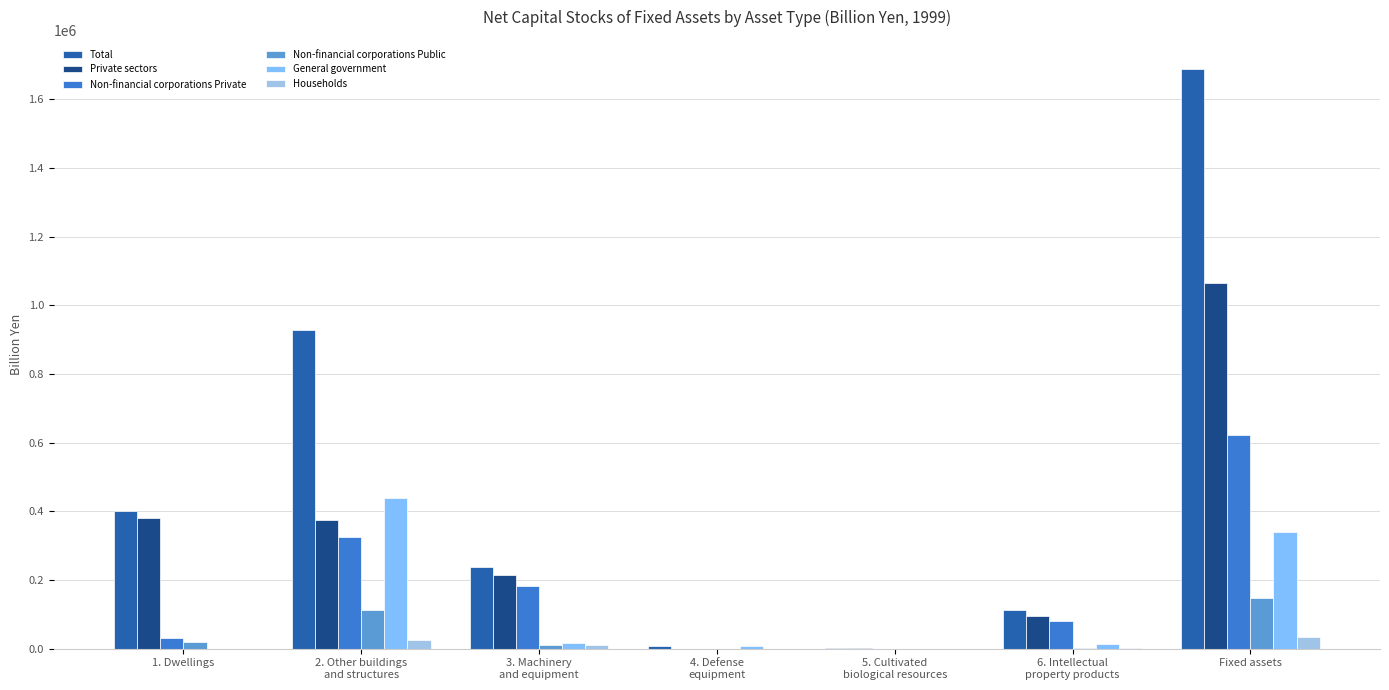

The value of Private sectors at 4. Defense
equipment is 516978.3. True or false?

False